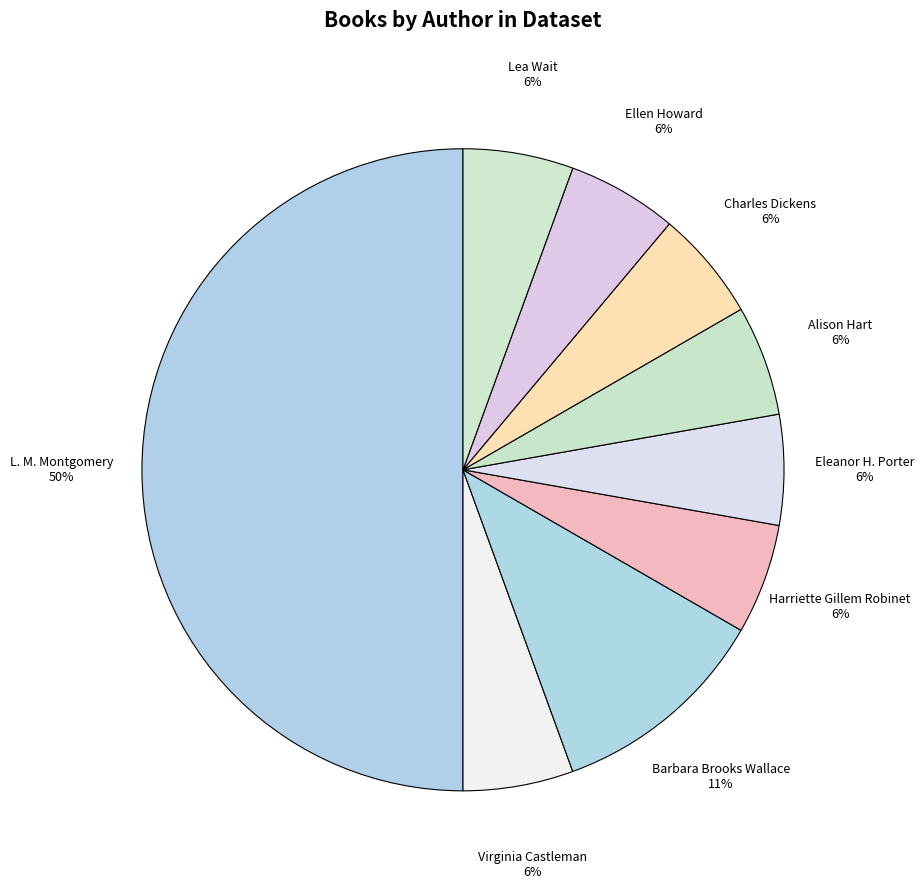

Which category has the biggest portion of the pie?

L. M. Montgomery